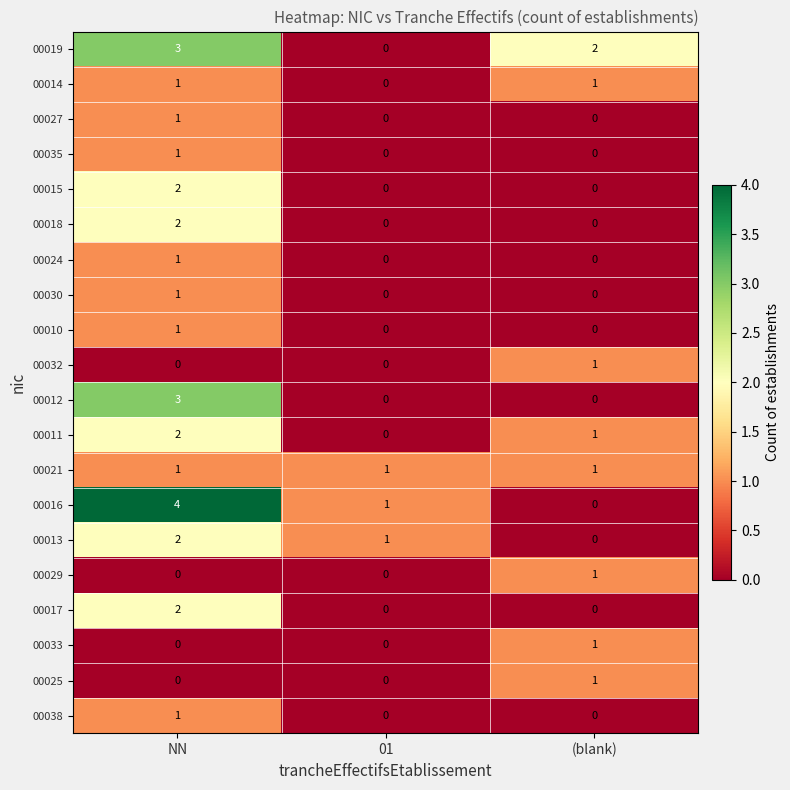

Rank the categories by 00011 value from lowest to highest.

01, (blank), NN